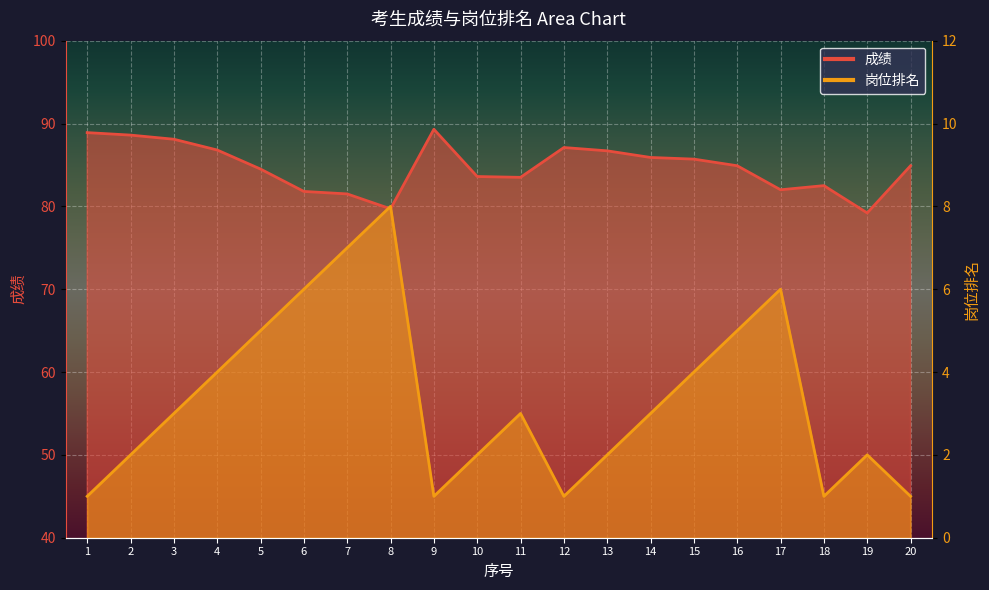

What is the approximate value of 成绩 at 14?

85.9